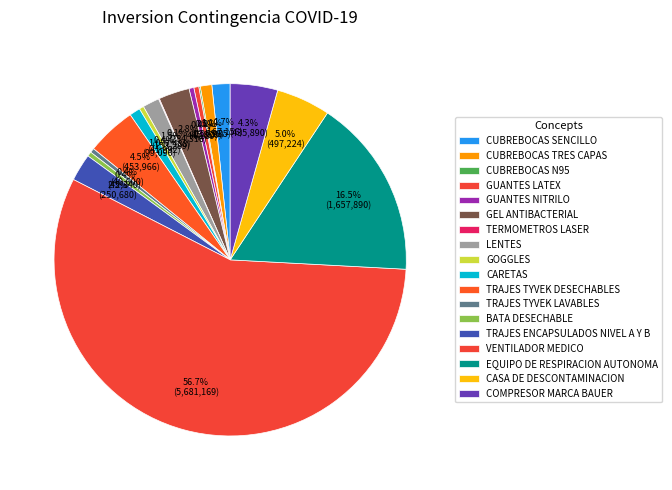

The GUANTES LATEX slice represents 0% of the pie. True or false?

True